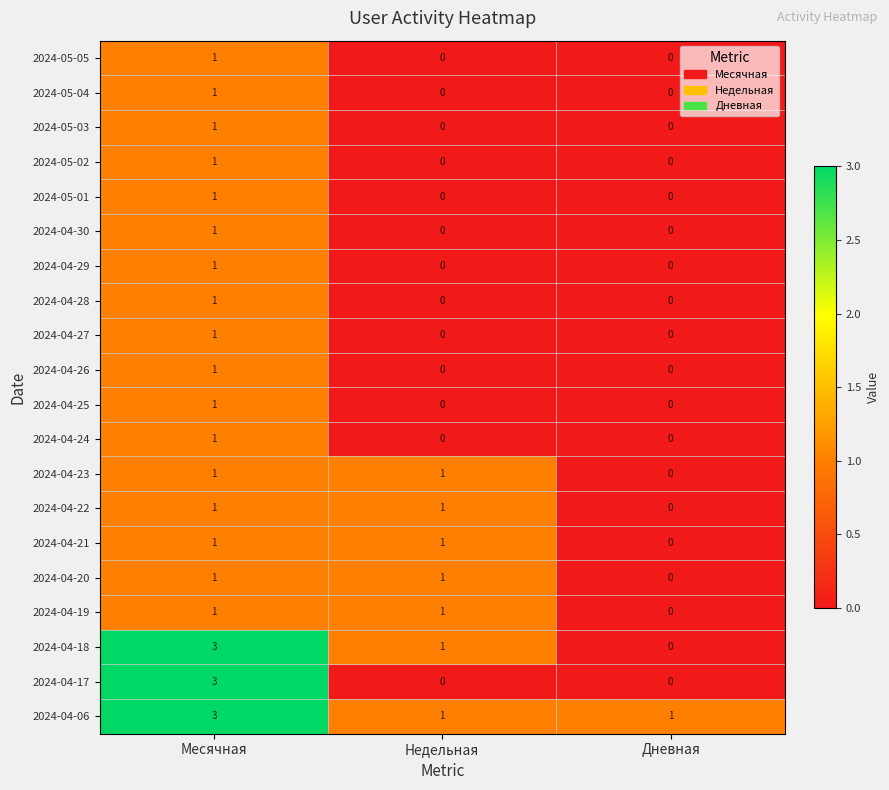

Which label corresponds to the largest value in the chart?

Месячная